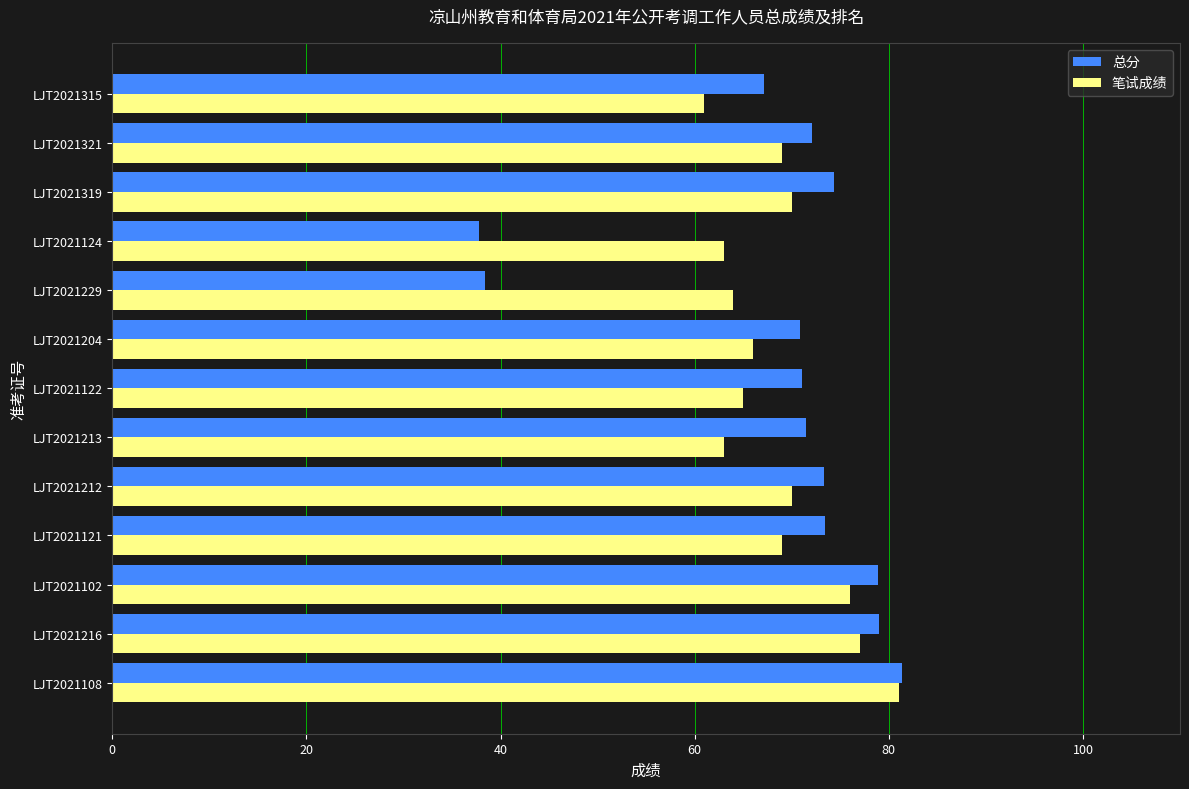

At which category is the sum across all series the highest?

LJT2021108